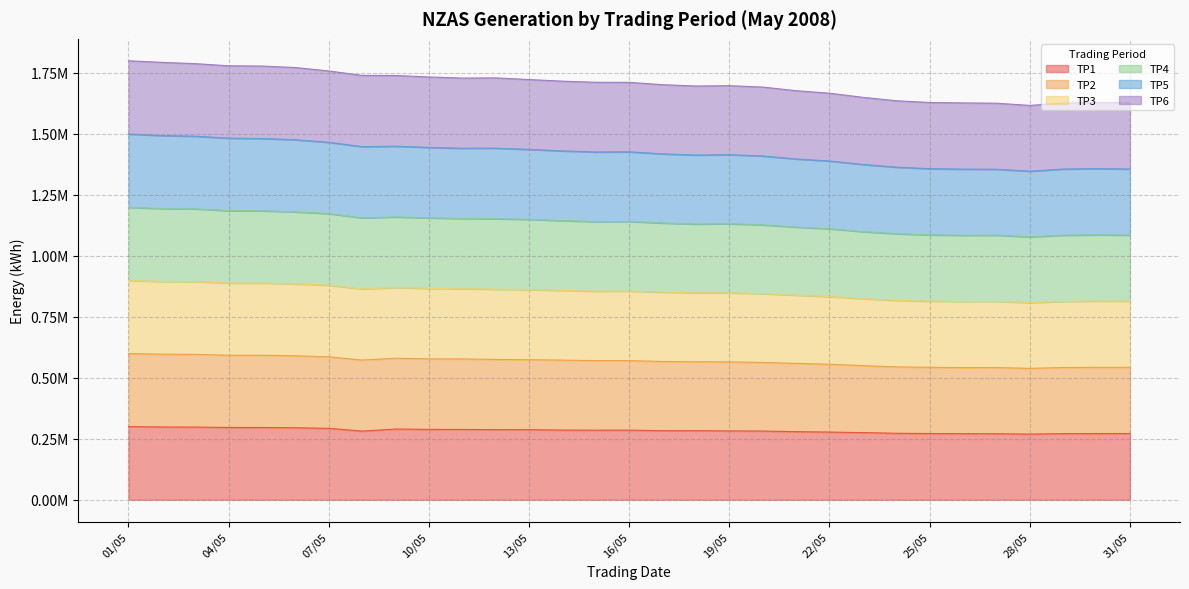

True or false: TP5 and TP2 cross at least once.

False